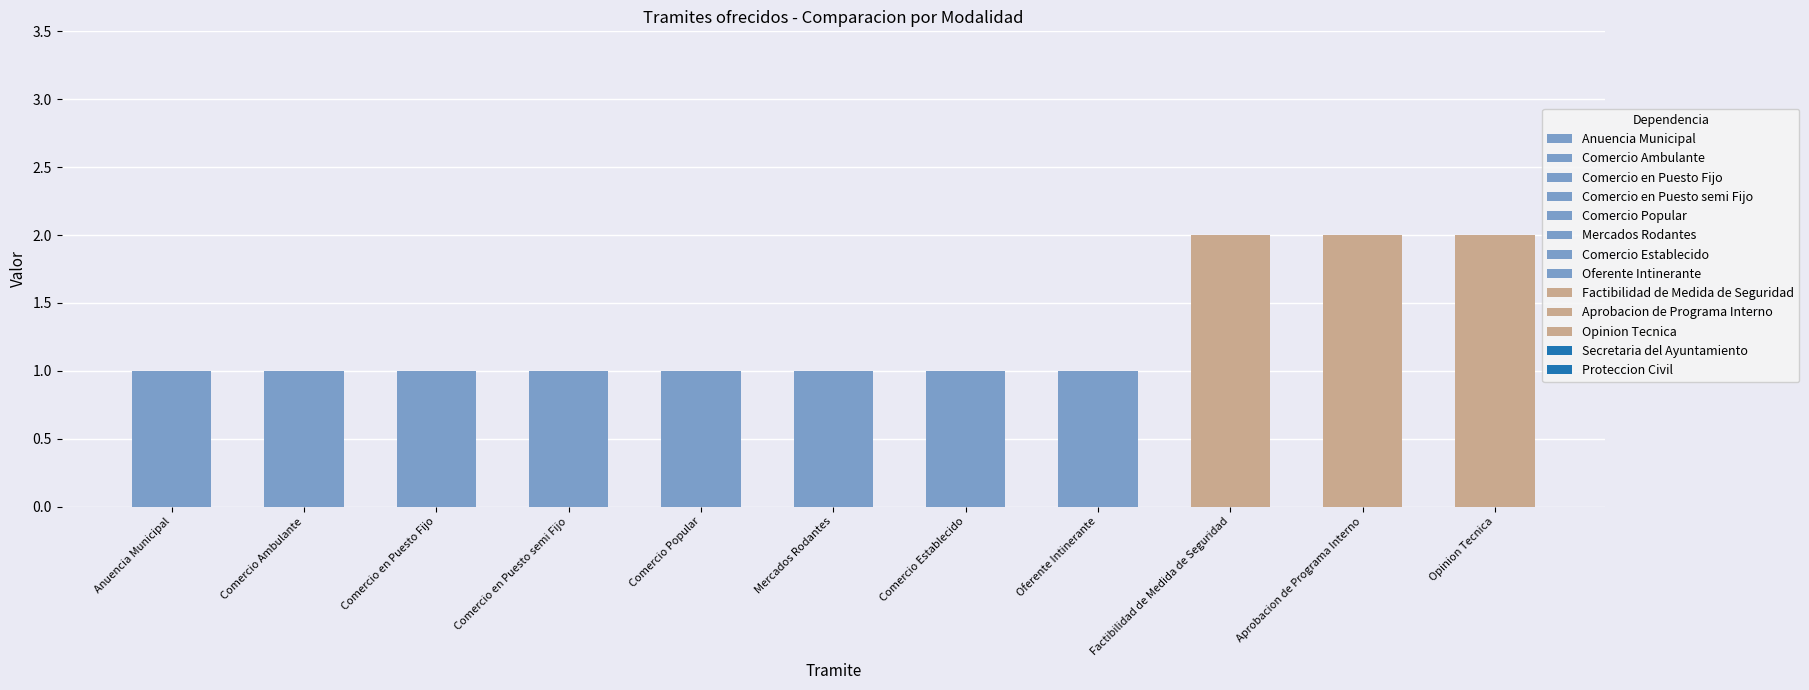

The Anual/Mensual series shows 1 at Mercados Rodantes. True or false?

True